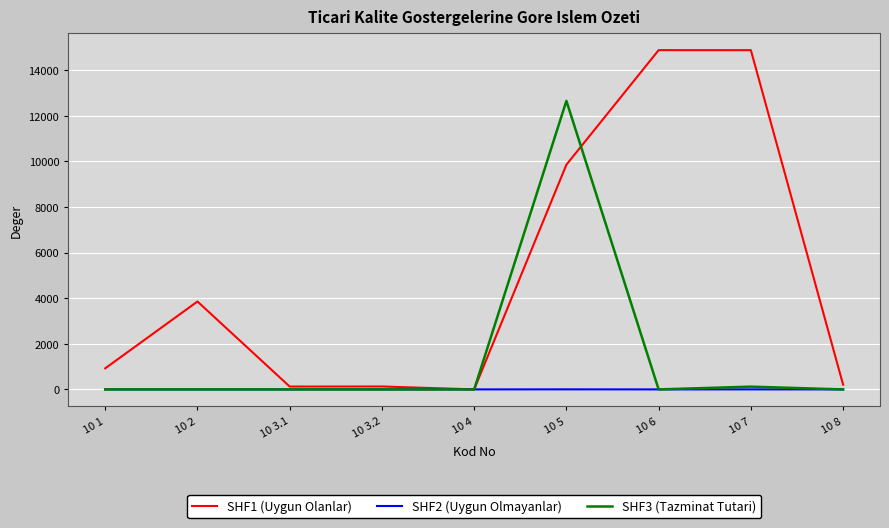

The value of SHF3 (Tazminat Tutari) at 10 3.1 is -5632.2. True or false?

False